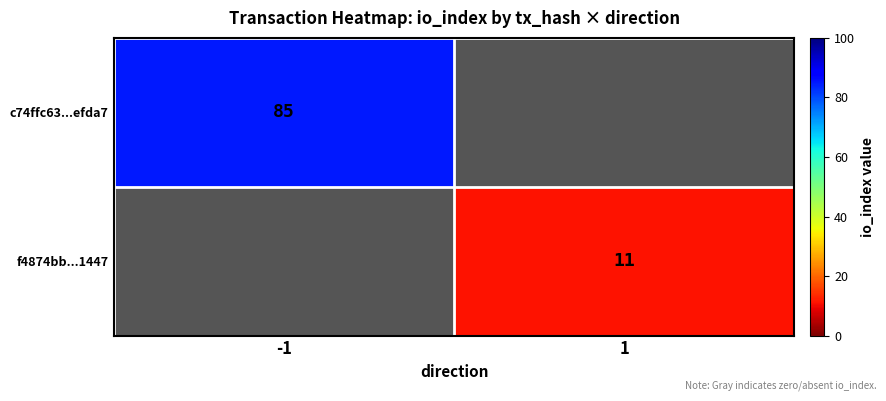

What is the total value across all series at -1?

85